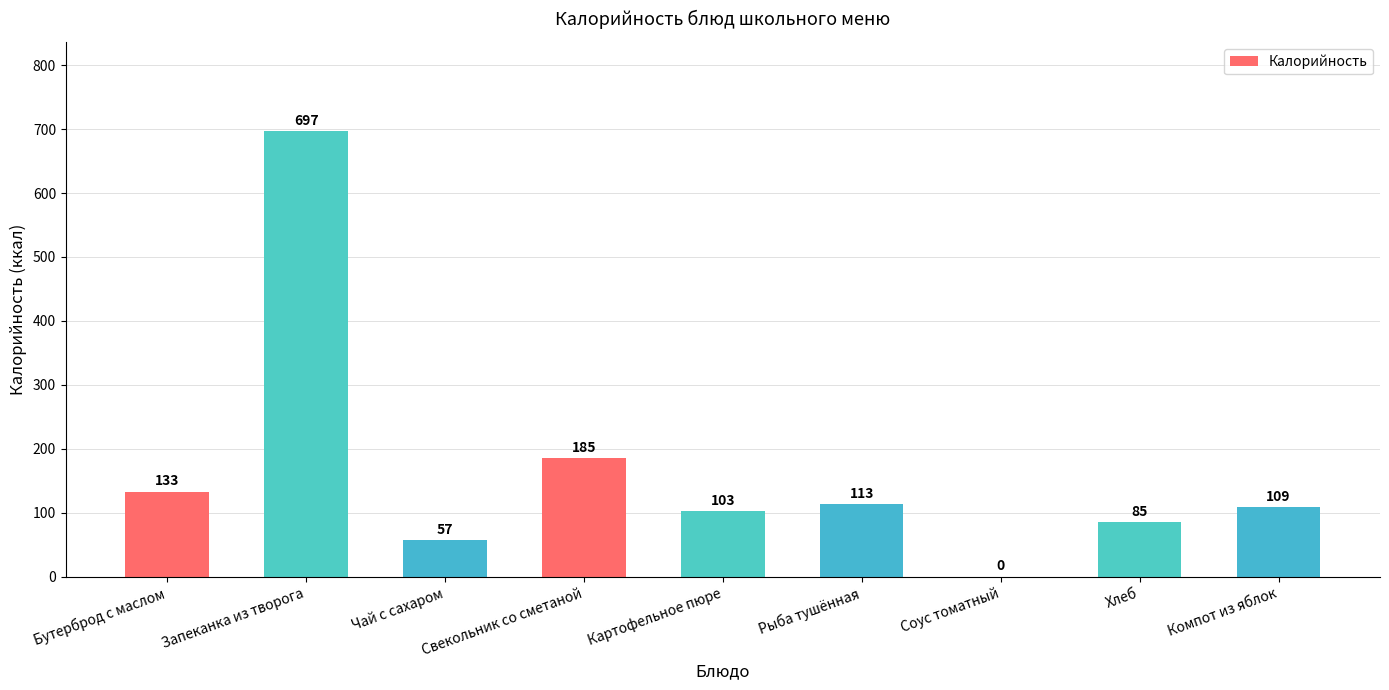

The chart shows a value of 78 at Бутерброд с маслом. True or false?

False